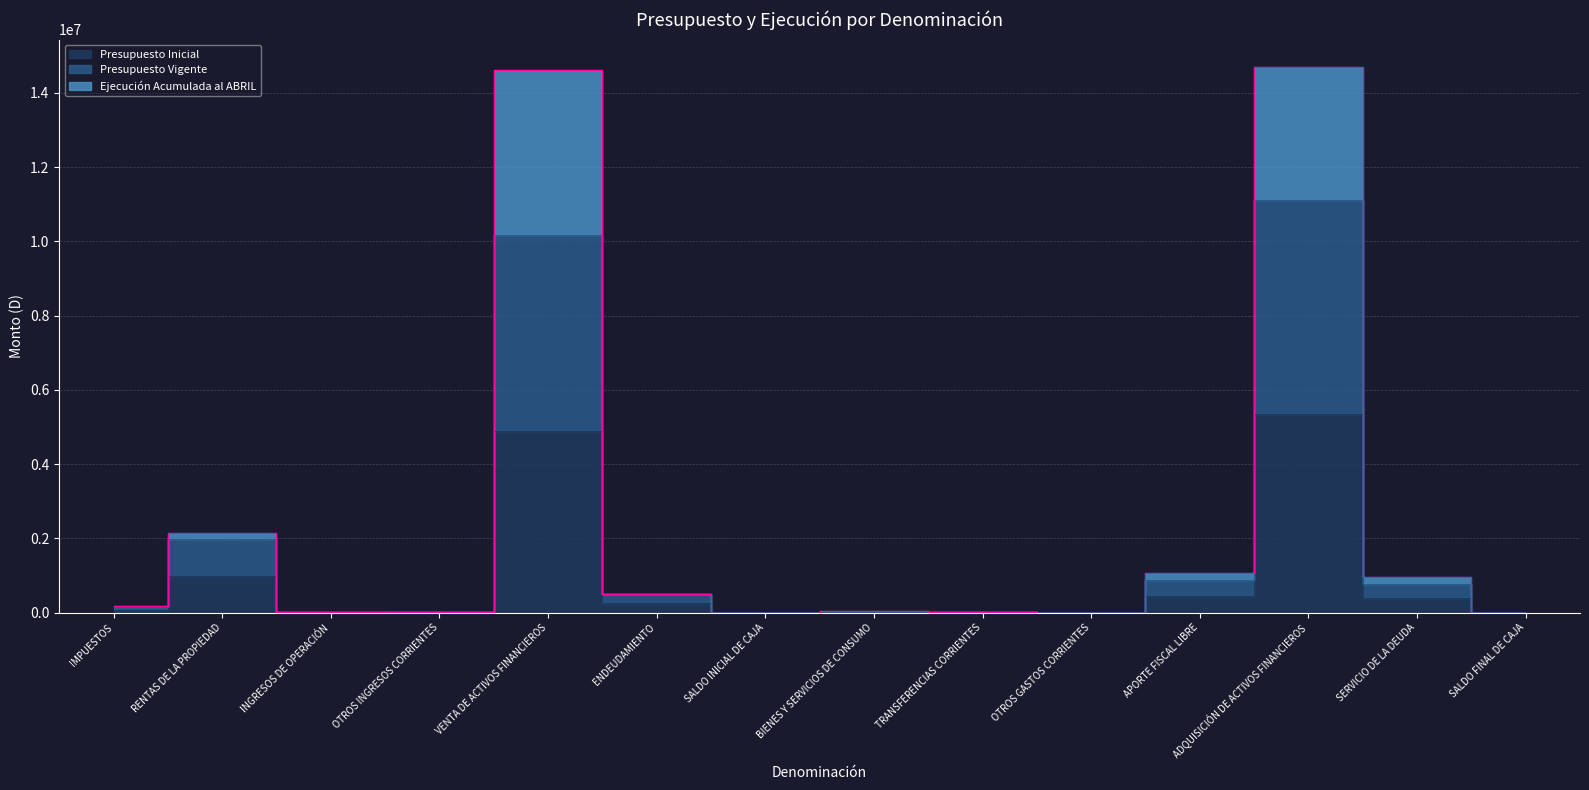

Is the value of Presupuesto Inicial at OTROS GASTOS CORRIENTES greater than the value of Presupuesto Vigente at RENTAS DE LA PROPIEDAD?

No